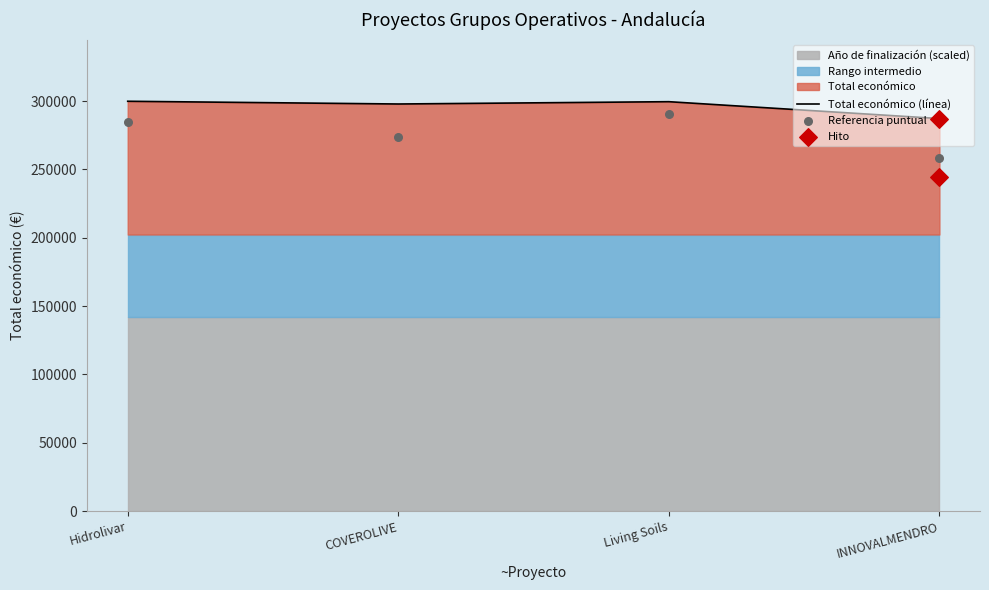

What is the change in value from Hidrolivar to INNOVALMENDRO?

-12653